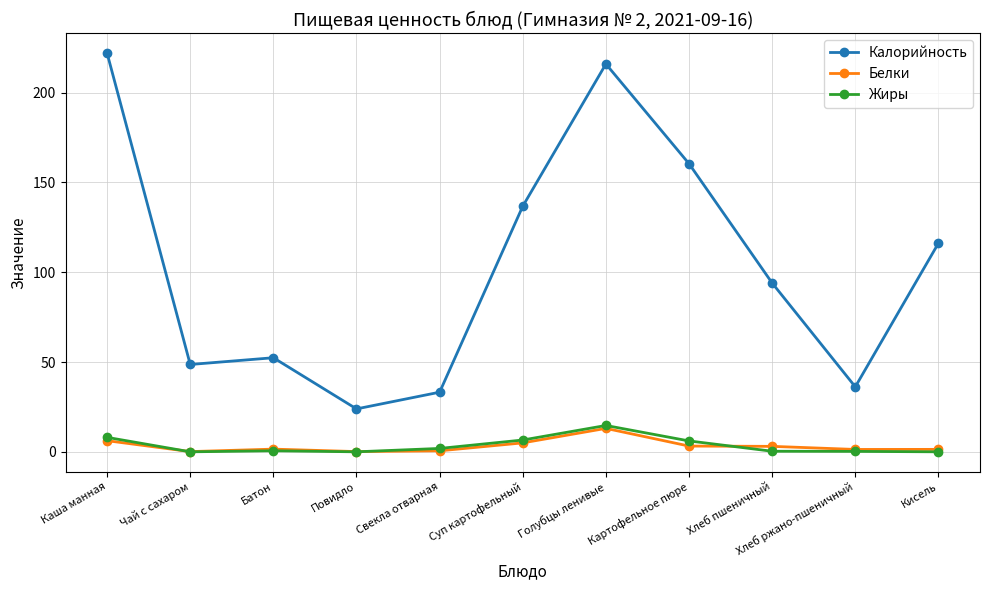

What is the difference between the Жиры values at Картофельное пюре and Хлеб ржано-пшеничный?

5.8